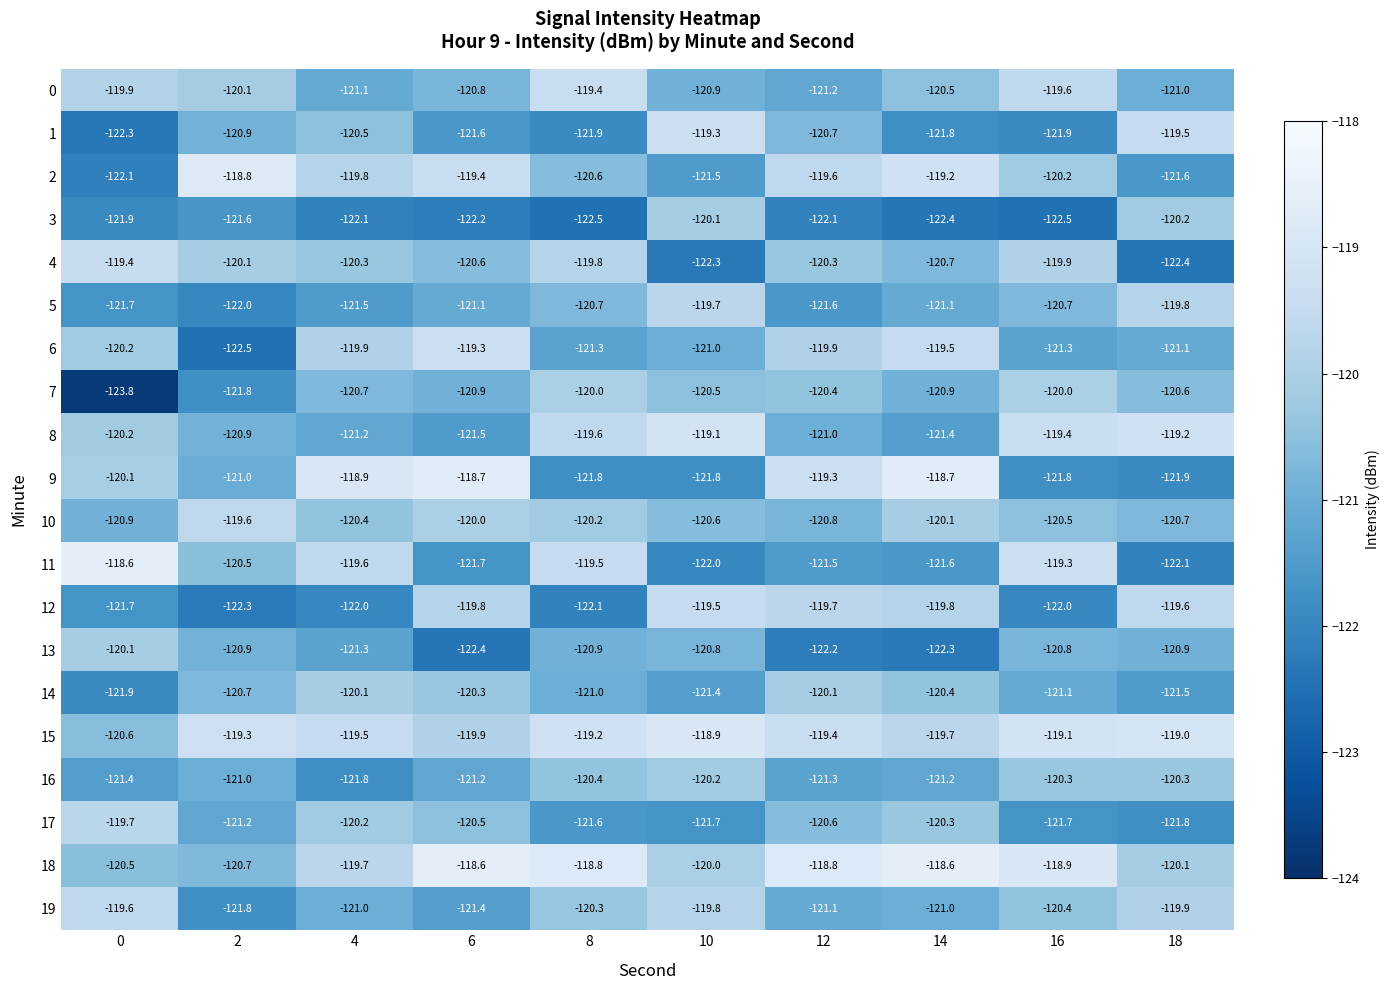

How many data points does each series have?

10